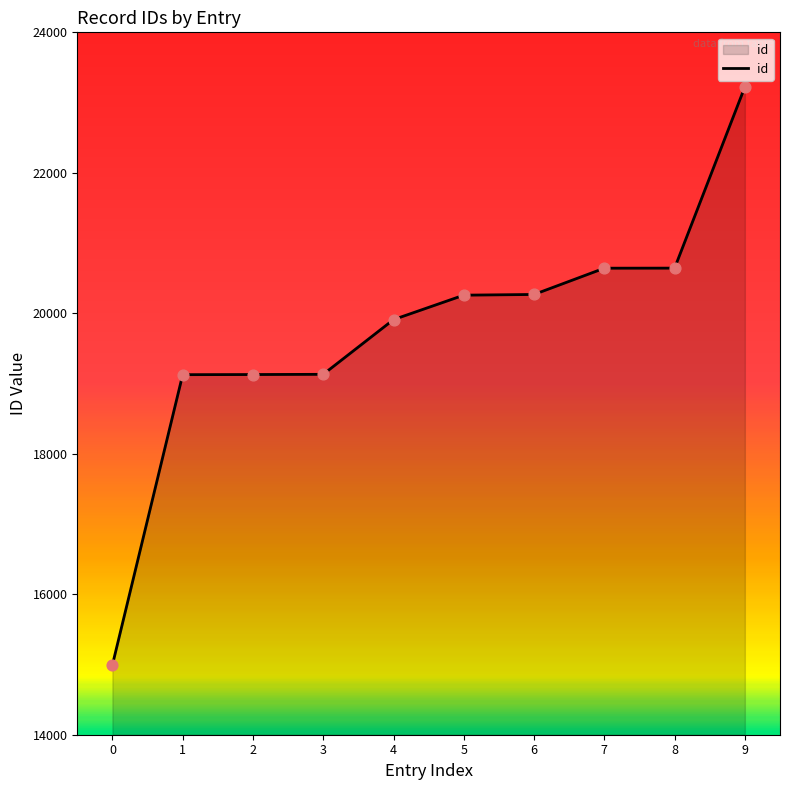

Which has a higher value, 0 or 5?

5